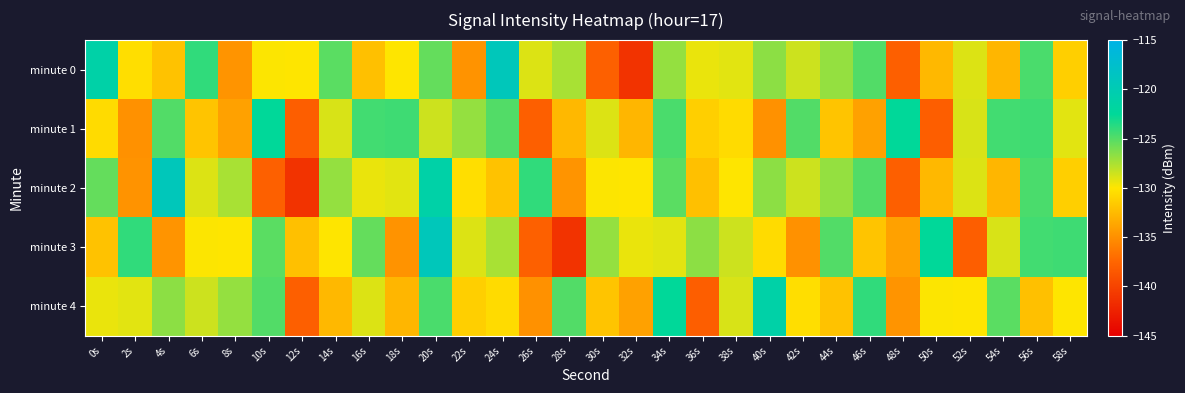

At which category does the chart reach its minimum across all series?

32s